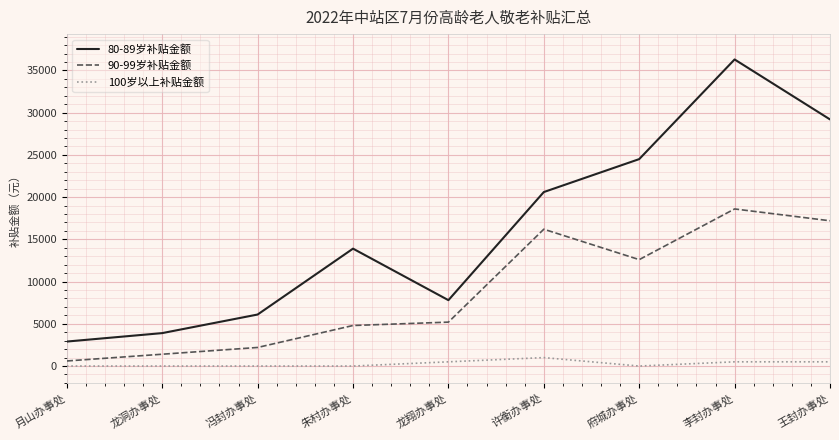

Which category has the highest value in the 100岁以上补贴金额 series?

许衡办事处